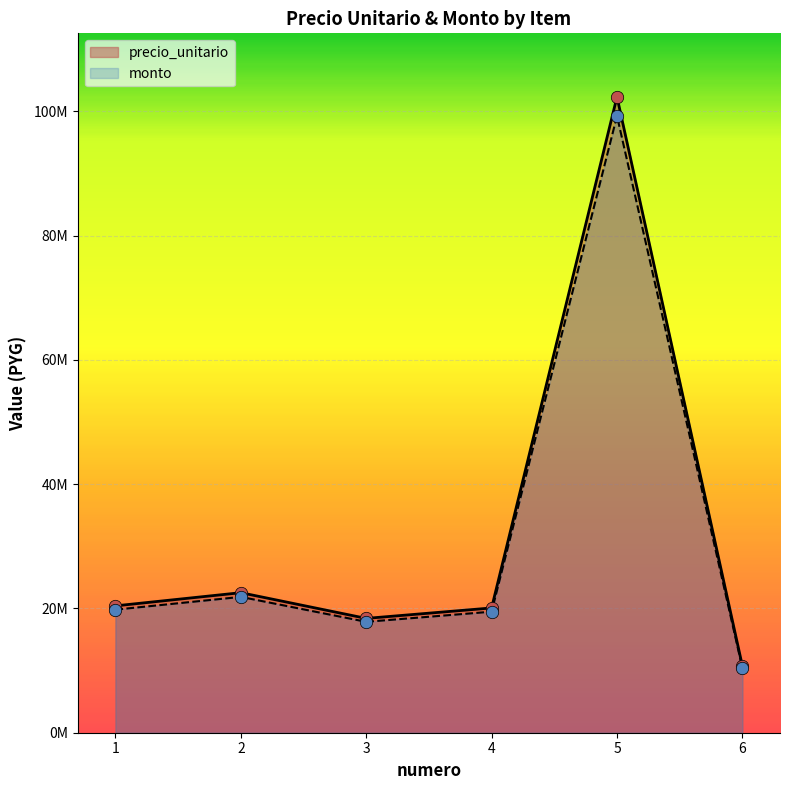

At how many categories does at least one series exceed 20594286?

2